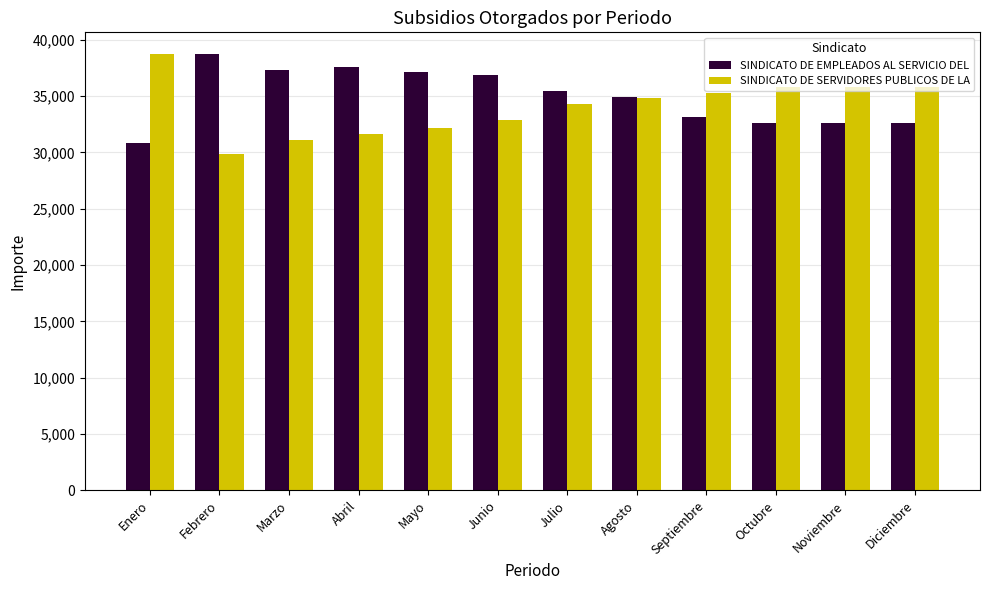

At Mayo, list the series in order from smallest to largest.

SINDICATO DE SERVIDORES PUBLICOS DE LA, SINDICATO DE EMPLEADOS AL SERVICIO DEL